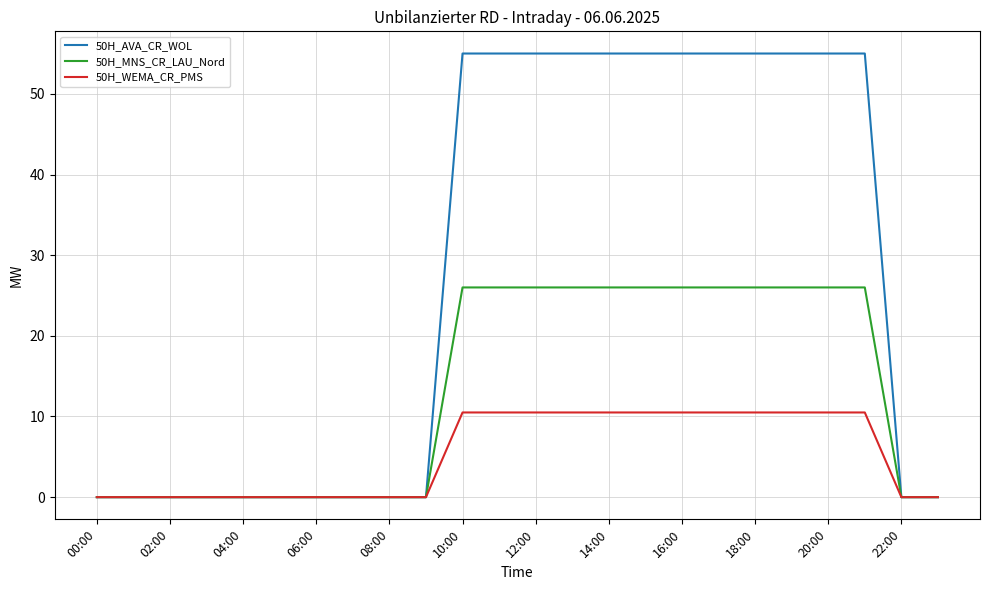

Which series has the largest range (max minus min)?

50H_AVA_CR_WOL